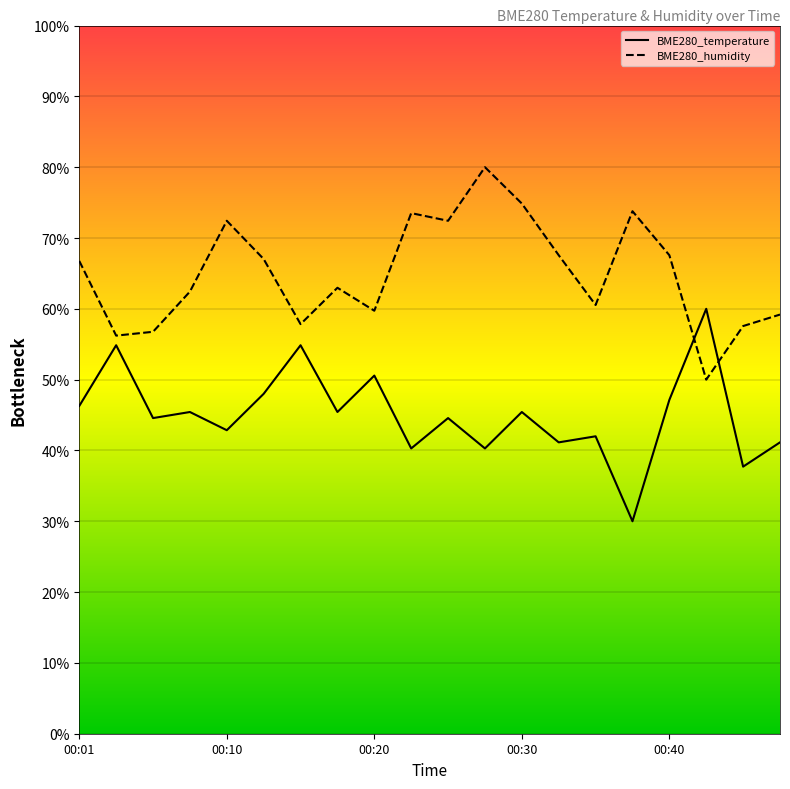

After their last crossing, which series has the higher values: BME280_temperature or BME280_humidity?

BME280_humidity